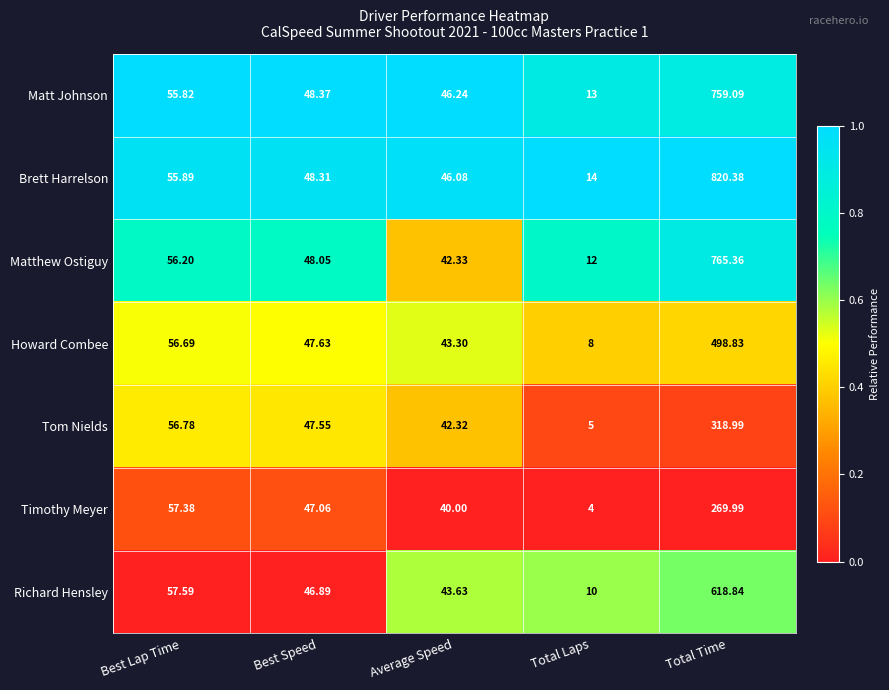

At which label is Richard Hensley closest to 314?

Best Lap Time